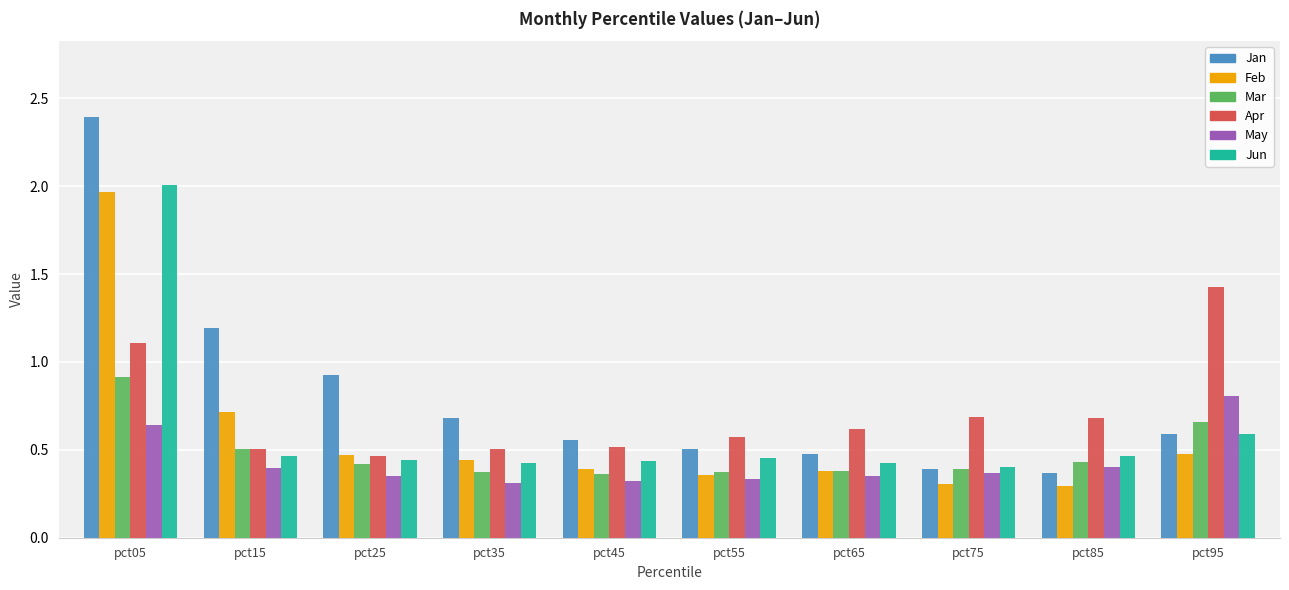

Is the value of Jan at pct95 greater than the value of May at pct45?

Yes